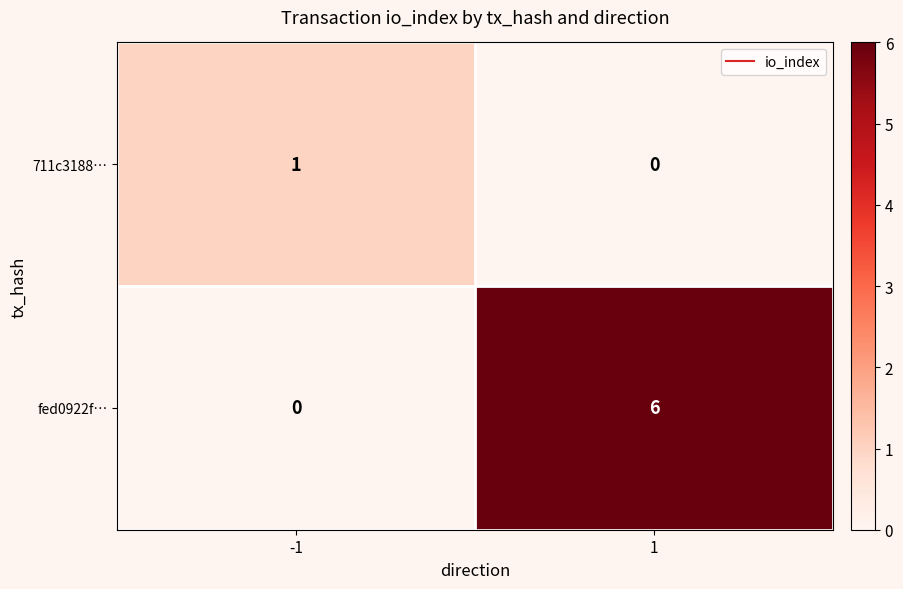

Which series has the largest total across all categories?

fed0922f…